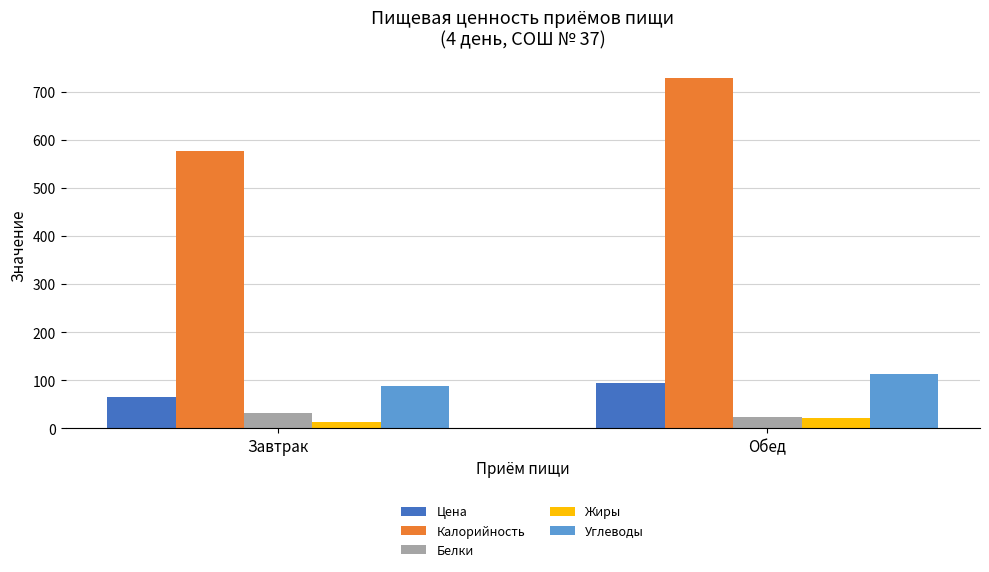

What is the value of the Цена bar at the 2nd from the left?

93.8